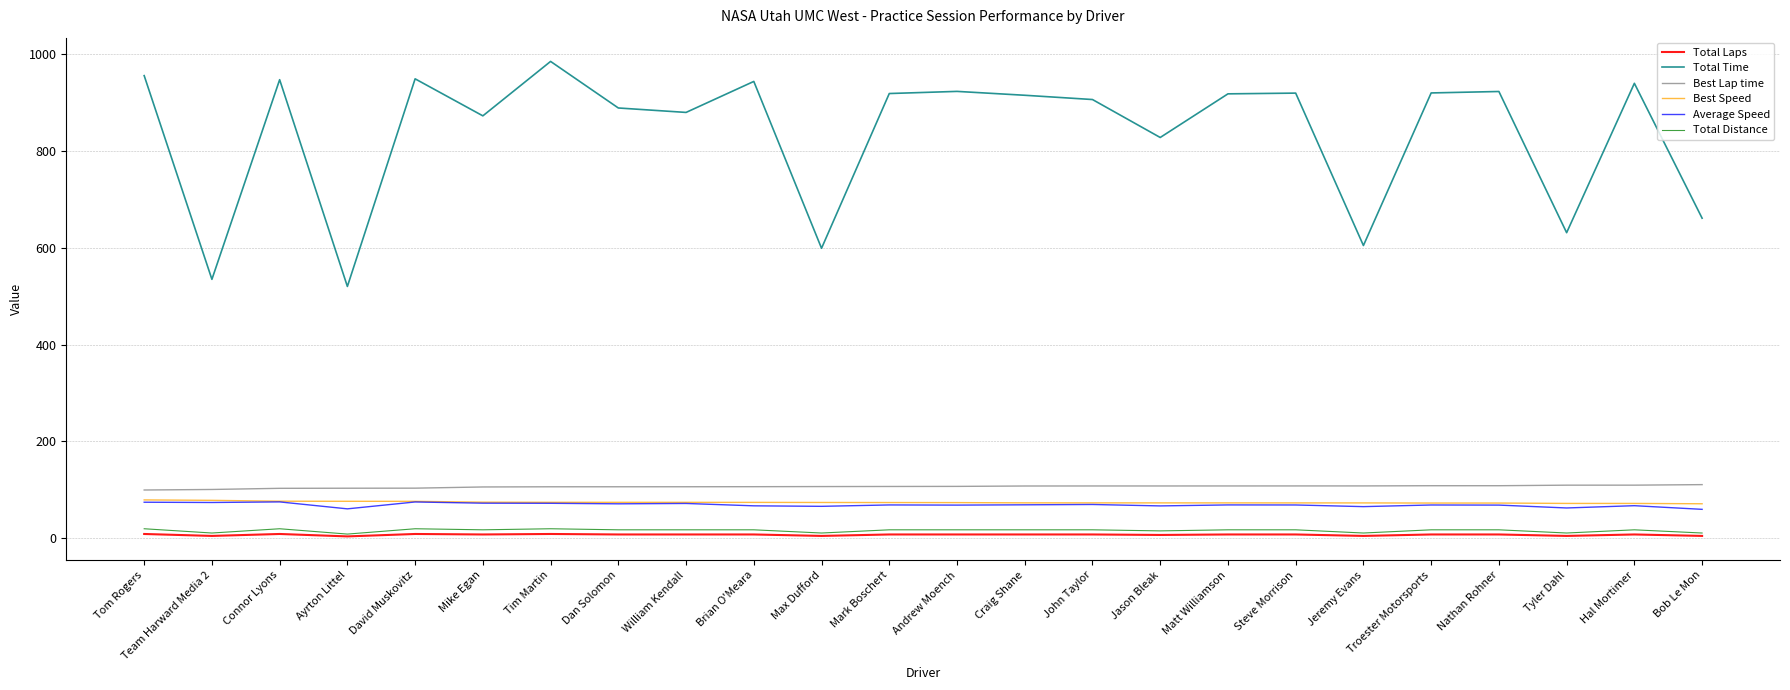

The value of Best Speed at Tom Rogers is 129.7. True or false?

False